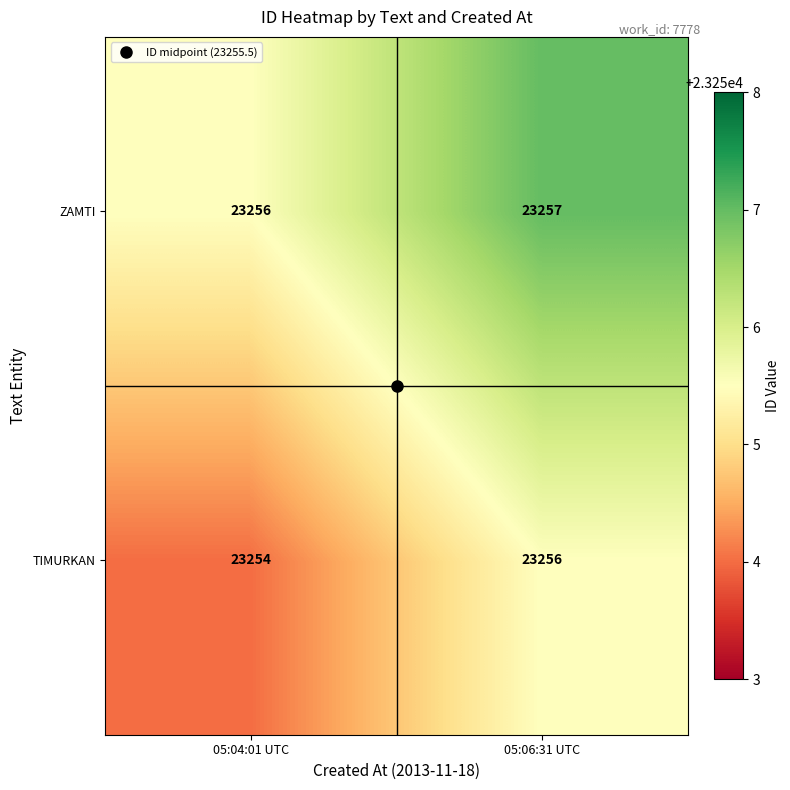

Where is ZAMTI nearest to the value 23256?

05:04:01 UTC